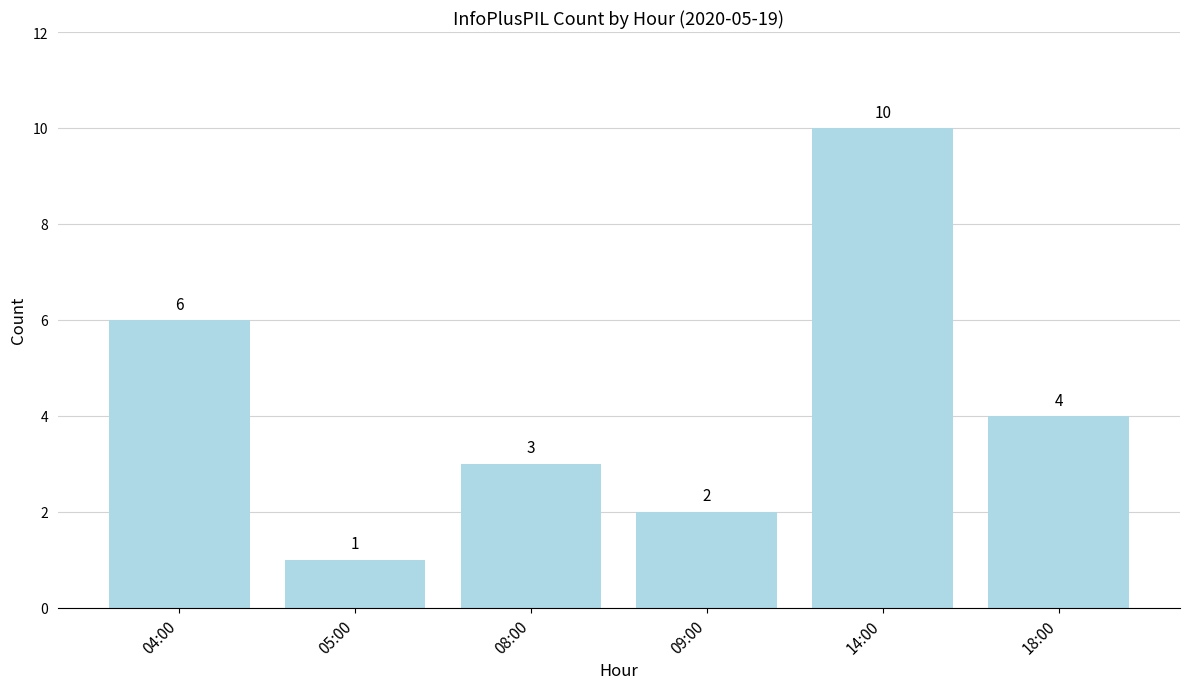

List the labels in order of value, smallest first.

05:00, 09:00, 08:00, 18:00, 04:00, 14:00